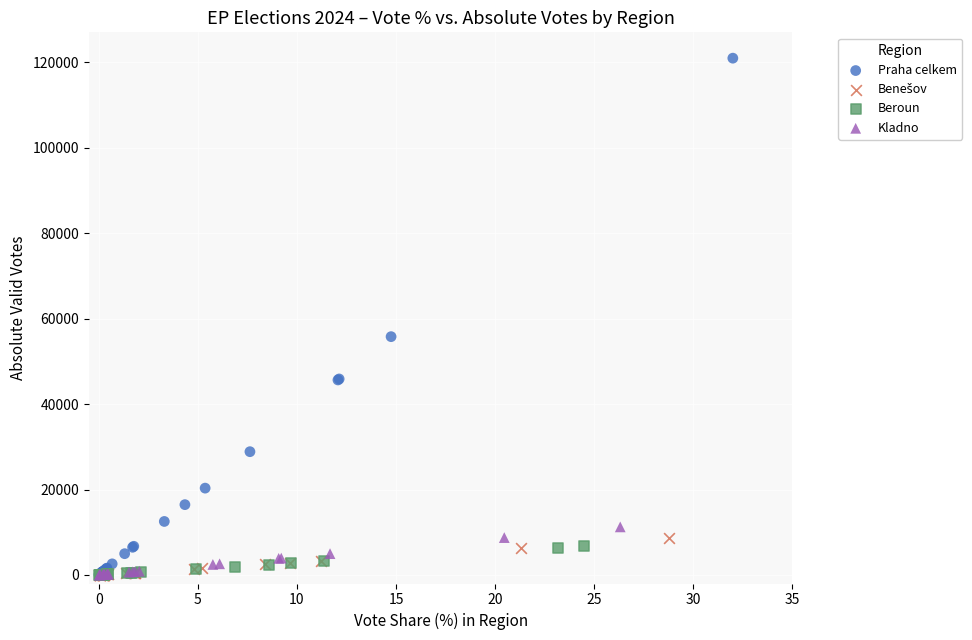

Which series has the widest spread of Y values?

Praha celkem